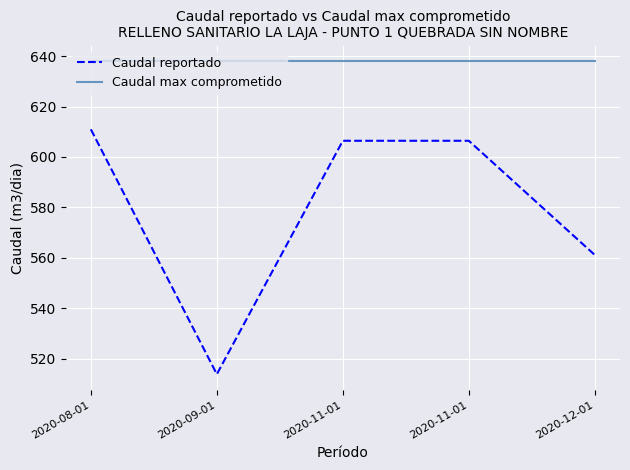

At which category does Caudal reportado reach its first local valley?

2020-09-01